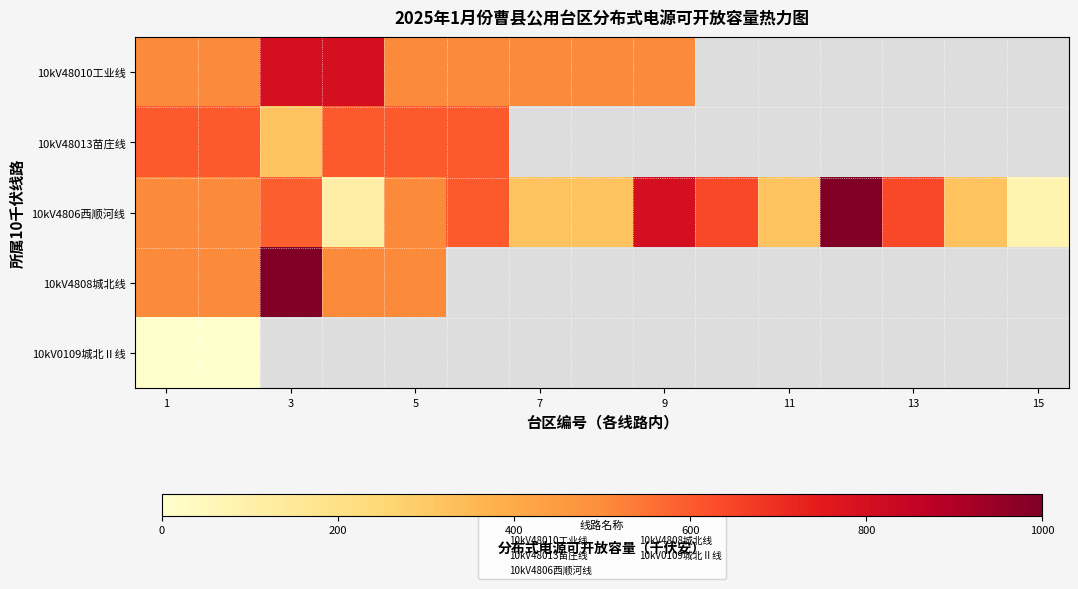

Rank the series by their maximum value, from lowest to highest.

10kV0109城北Ⅱ线, 10kV48013苗庄线, 10kV48010工业线, 10kV4806西顺河线, 10kV4808城北线